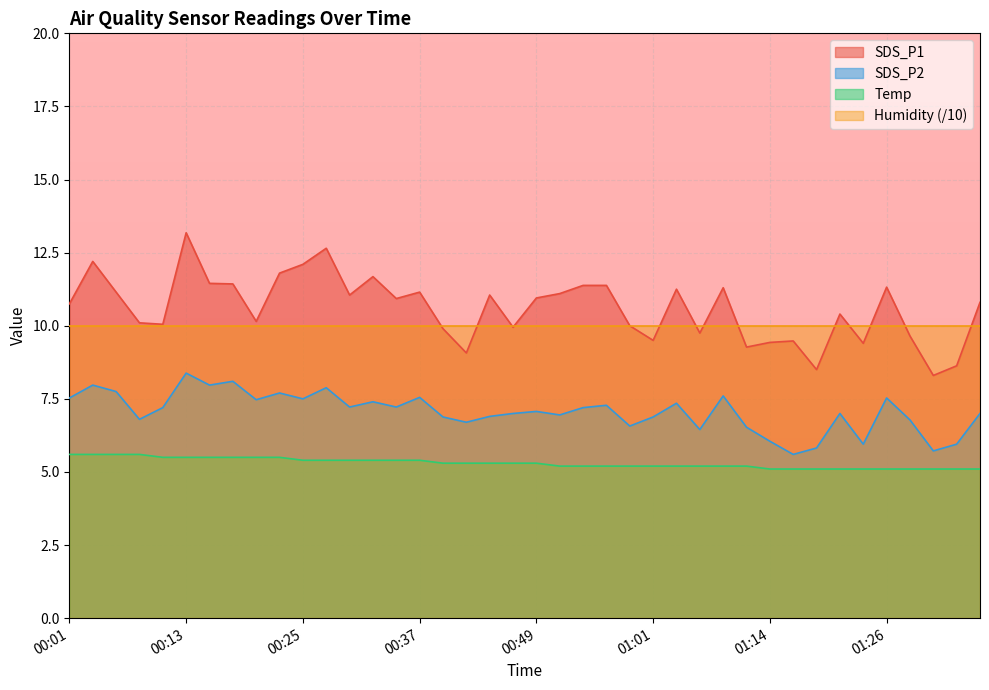

True or false: Temp and SDS_P2 cross at least once.

False